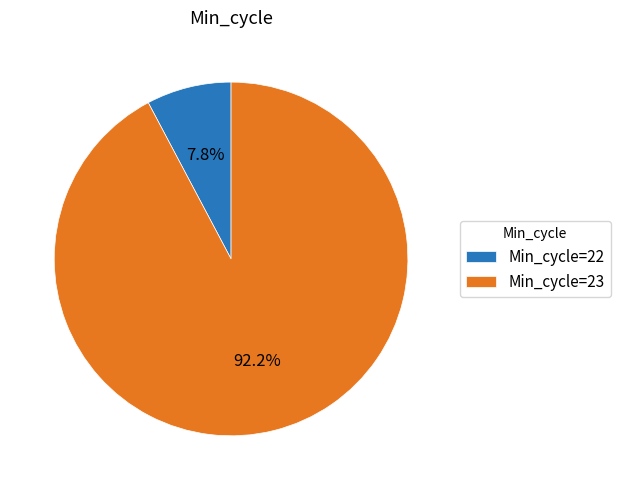

Is there any slice that represents more than half of the pie?

Yes